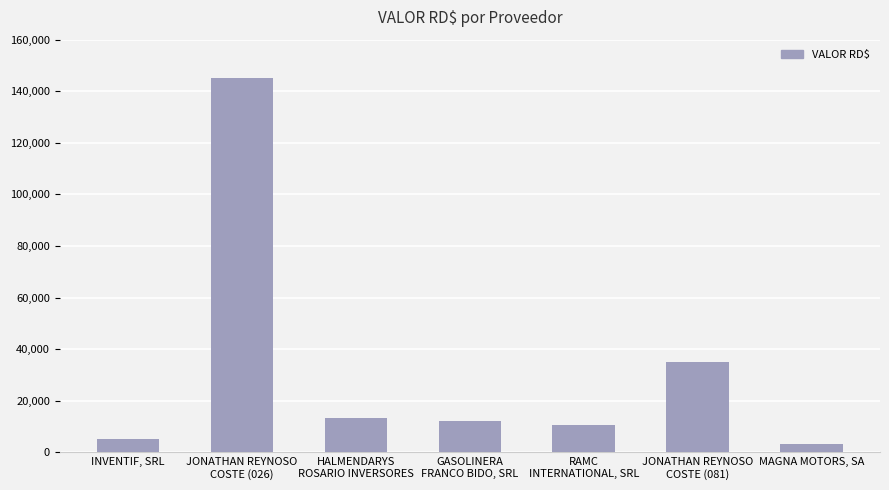

What is the ratio of the value at JONATHAN REYNOSO
COSTE (026) to the value at HALMENDARYS
ROSARIO INVERSORES?

11.0